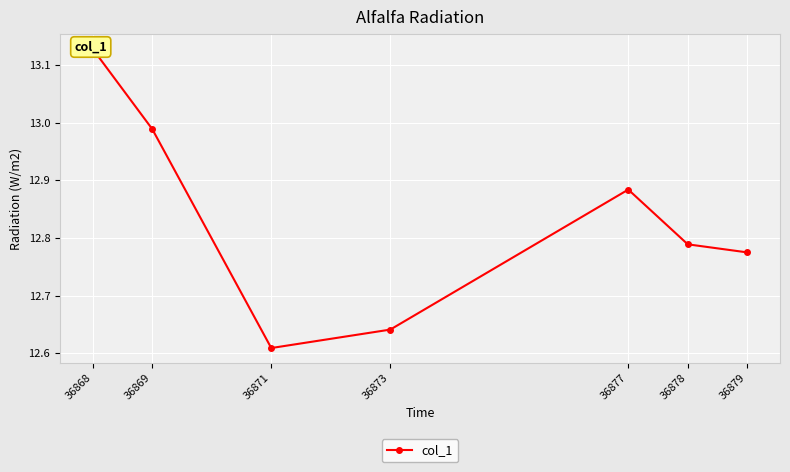

Reading left to right, list all the values displayed in this chart.

36868=13.1	36869=13.0	36871=12.6	36873=12.6	36877=12.9	36878=12.8	36879=12.8